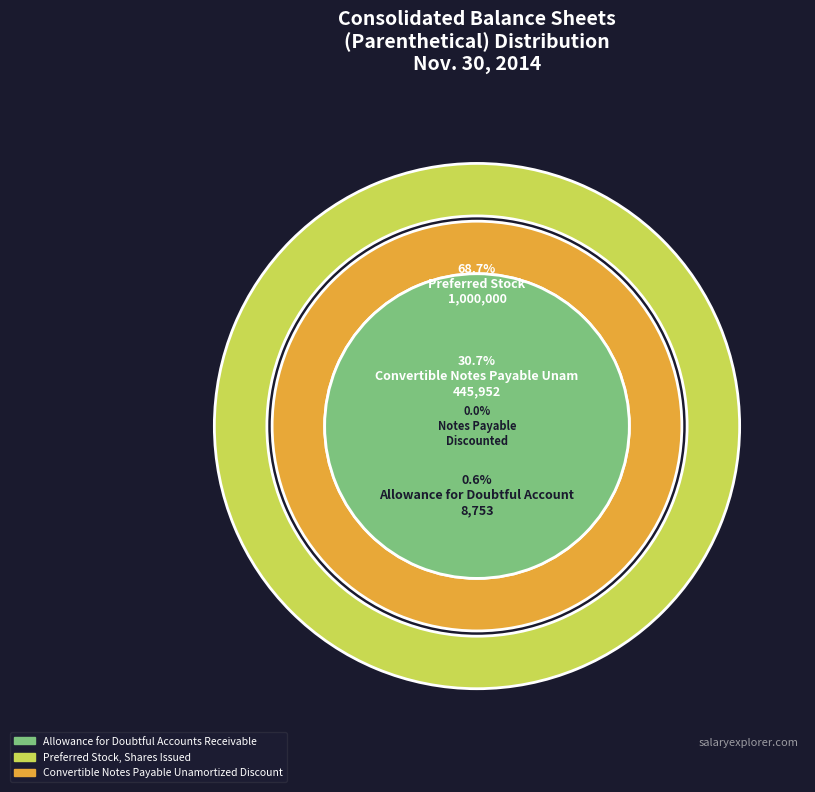

Approximately how many times larger is the value at Preferred Stock, Shares Issued compared to Allowance for Doubtful Accounts Receivable?

114.2